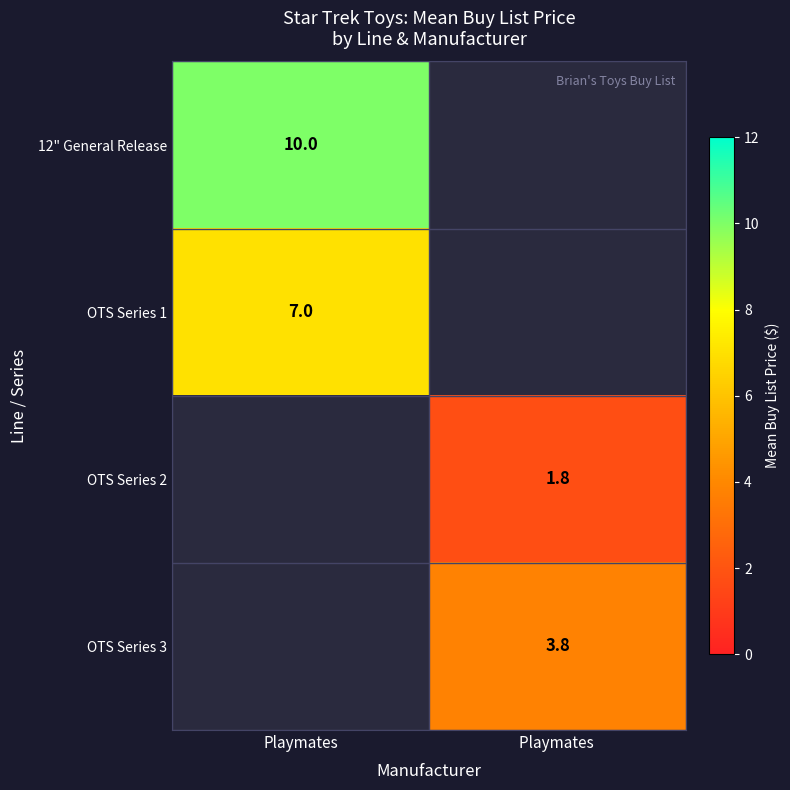

Is it true that OTS Series 1 equals 9.3 at Playmates?

False